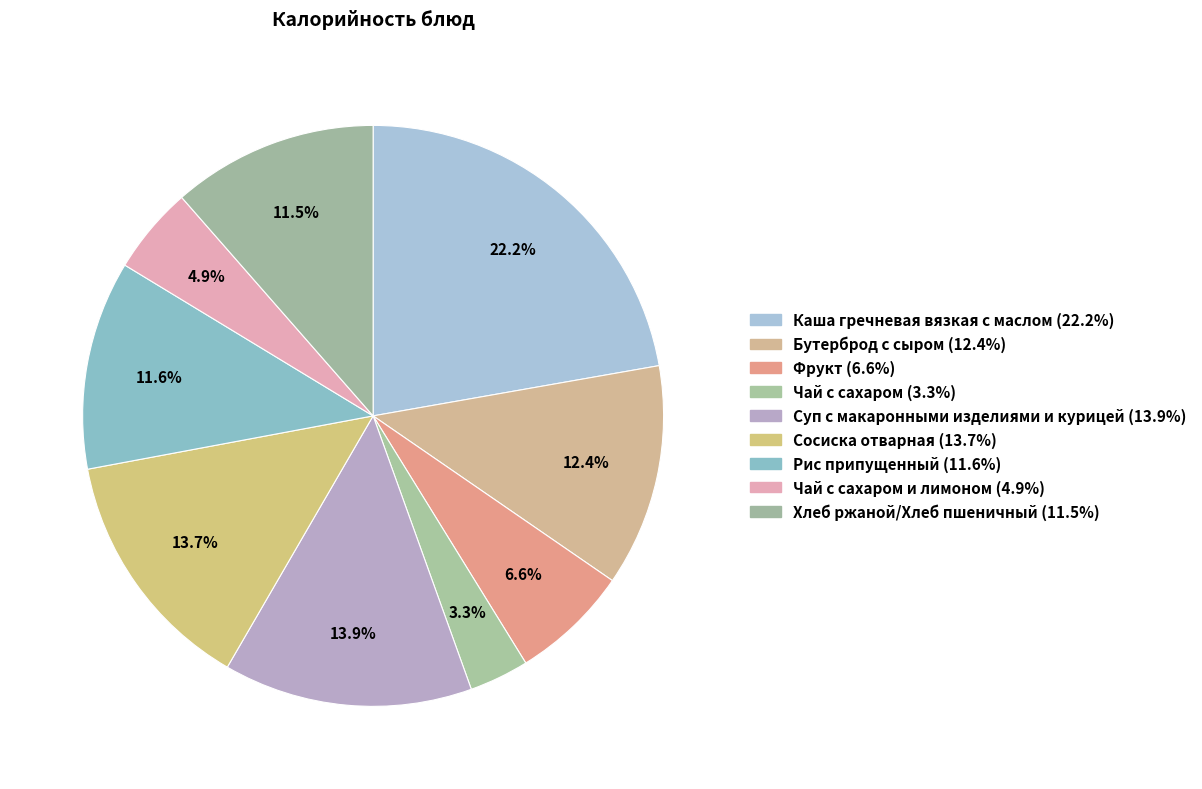

Which category has the smallest portion of the pie?

Чай с сахаром